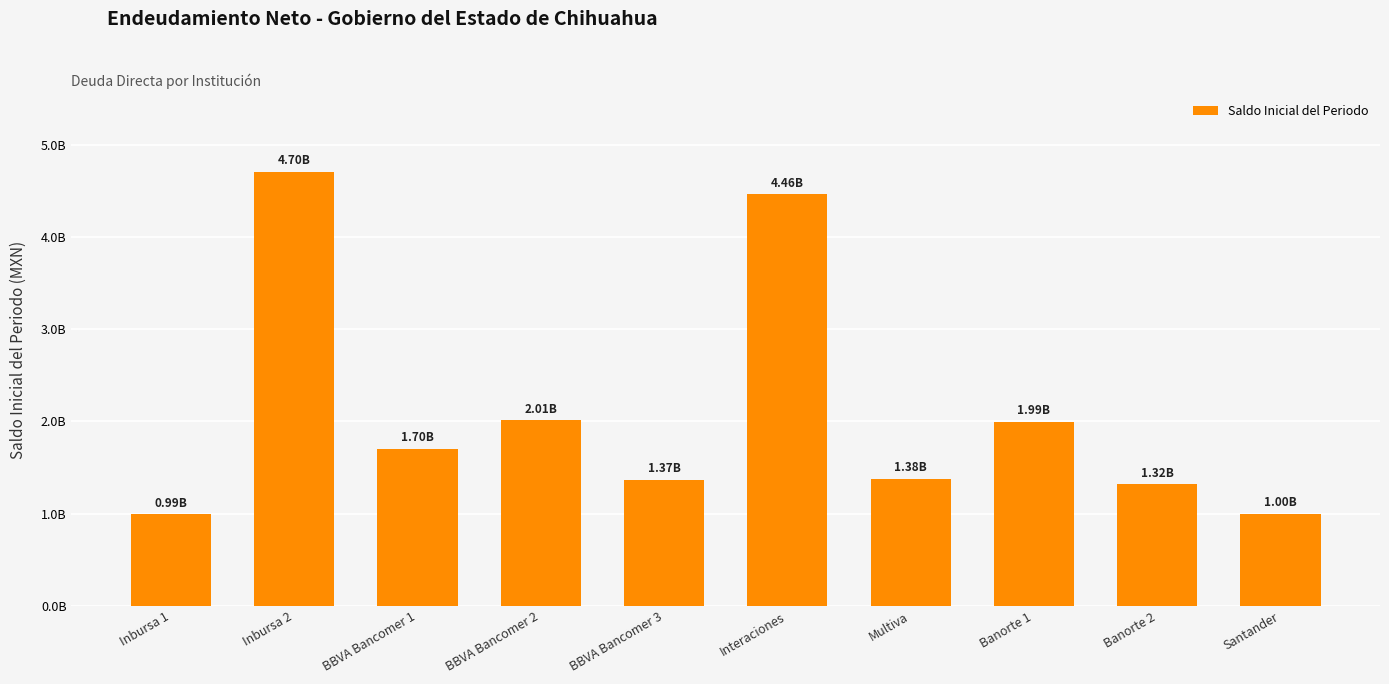

List the labels in order of value, smallest first.

Inbursa 1, Santander, Banorte 2, BBVA Bancomer 3, Multiva, BBVA Bancomer 1, Banorte 1, BBVA Bancomer 2, Interaciones, Inbursa 2